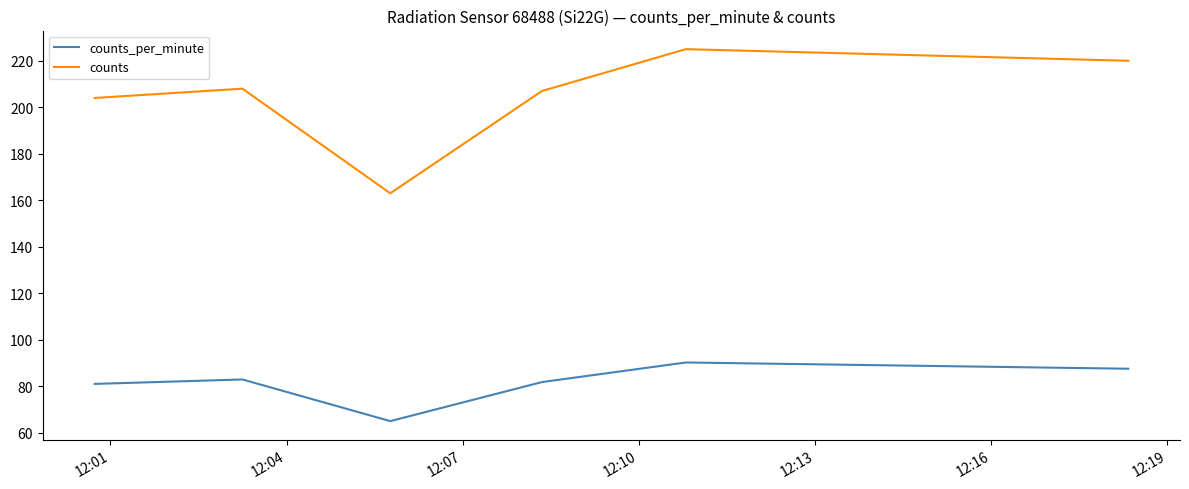

How many lines are shown in the chart?

2